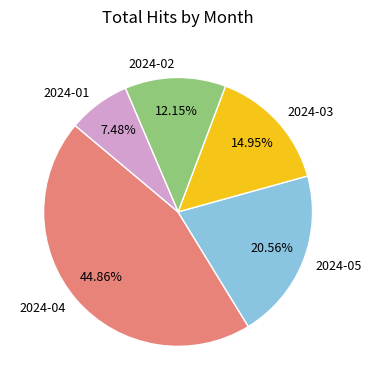

Which slice is the smallest?

2024-01